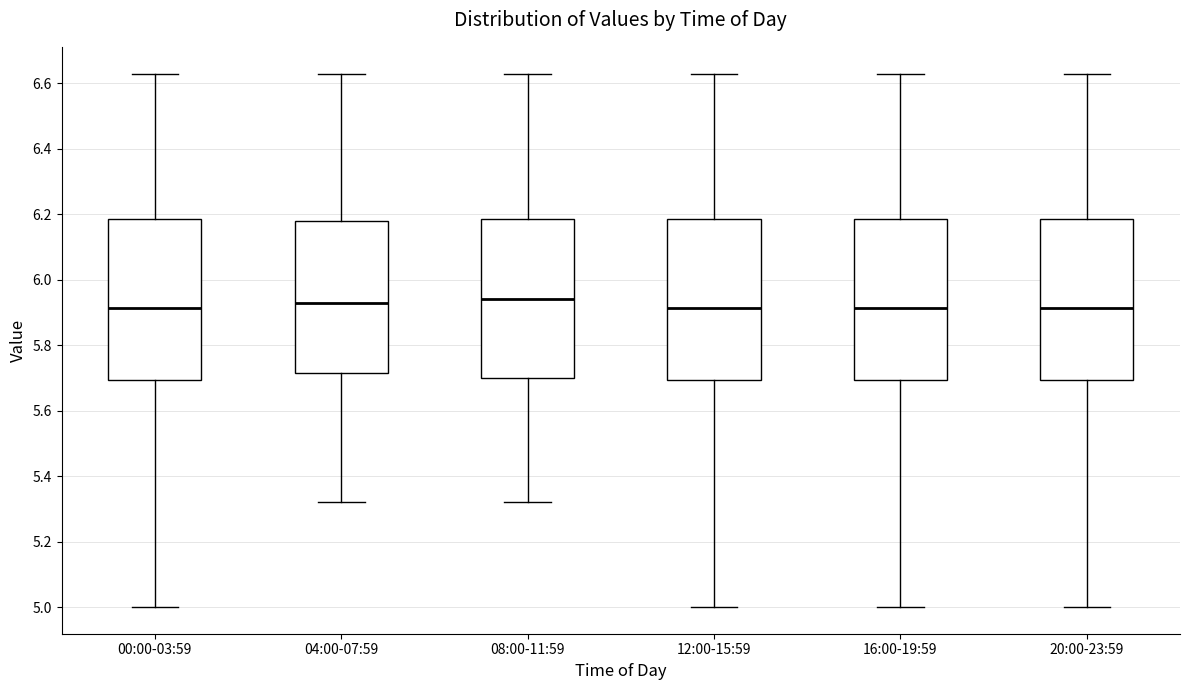

Reading left to right, transcribe this box plot: for each box, give where its median line is, the range the box spans, and where its two whiskers end, as read against the y-axis. The values are not printed on the chart, so give them approximately, as read against the axis.

00:00-03:59: median 5.92, box 5.70 to 6.18, whiskers 5.00 to 6.64
04:00-07:59: median 5.94, box 5.72 to 6.18, whiskers 5.32 to 6.64
08:00-11:59: median 5.94, box 5.70 to 6.18, whiskers 5.32 to 6.64
12:00-15:59: median 5.92, box 5.70 to 6.18, whiskers 5.00 to 6.64
16:00-19:59: median 5.92, box 5.70 to 6.18, whiskers 5.00 to 6.64
20:00-23:59: median 5.92, box 5.70 to 6.18, whiskers 5.00 to 6.64